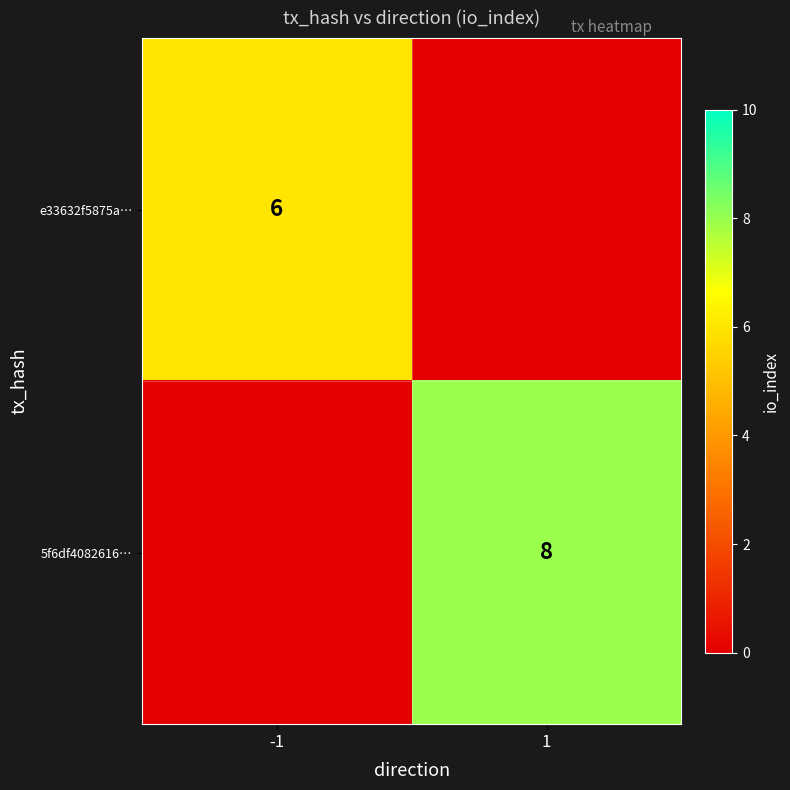

The value of 5f6df4082616… at 1 is 8. True or false?

True